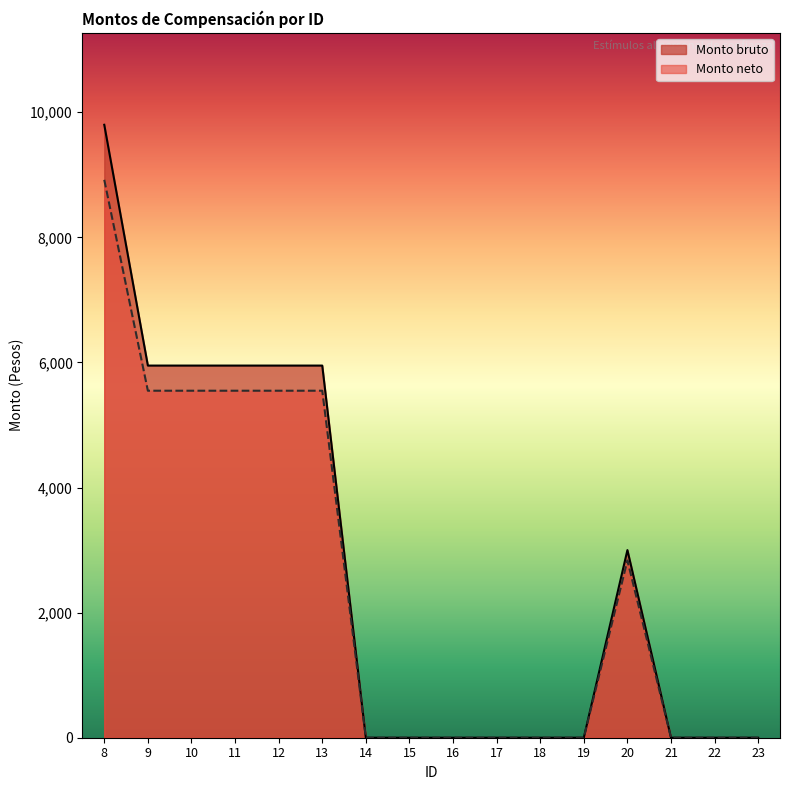

At 15, list the series in order from largest to smallest.

Monto bruto, Monto neto